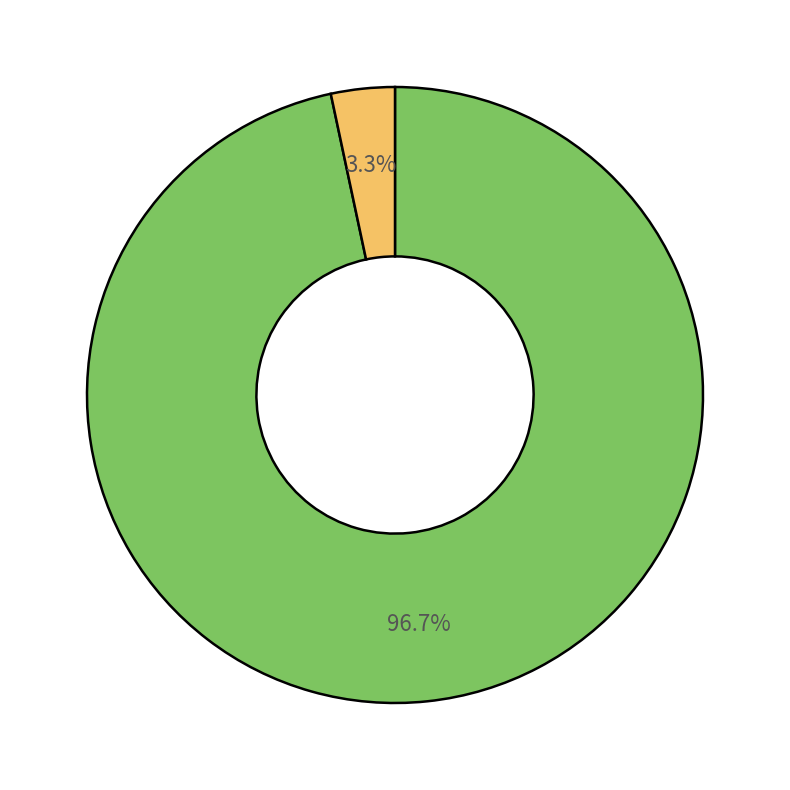

Is there a majority slice in this chart?

Yes